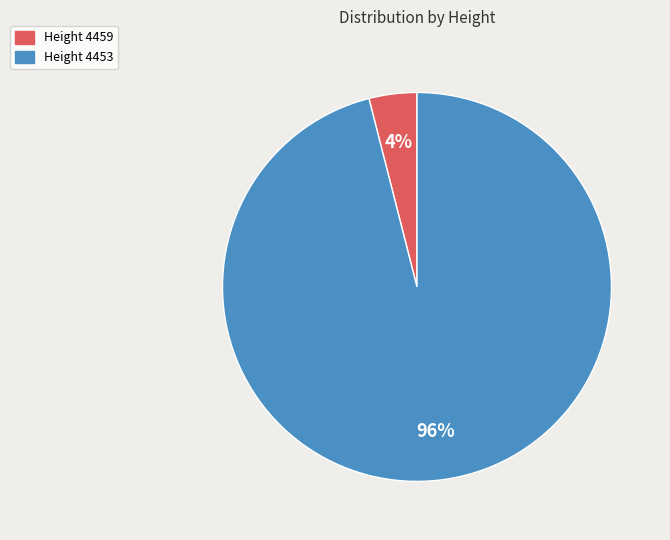

Is there a majority slice in this chart?

Yes